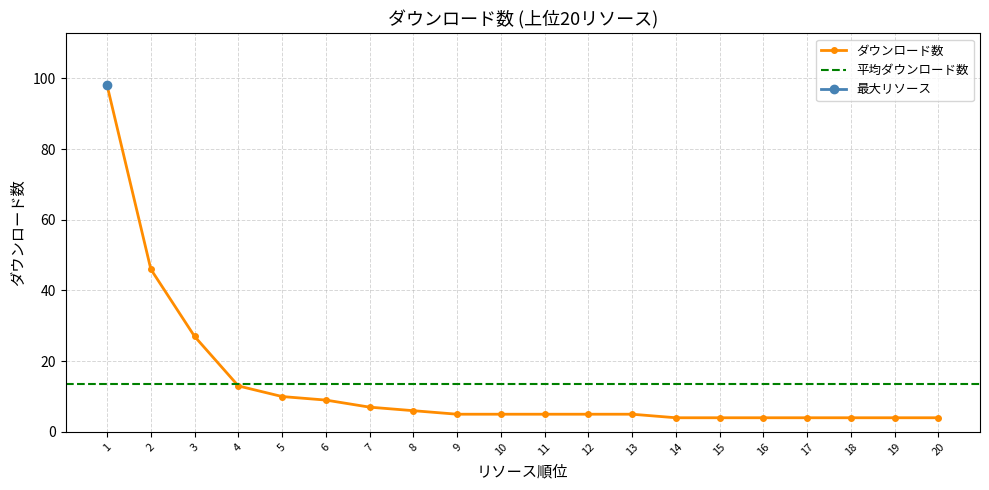

Where is the data nearest to the value 51?

2